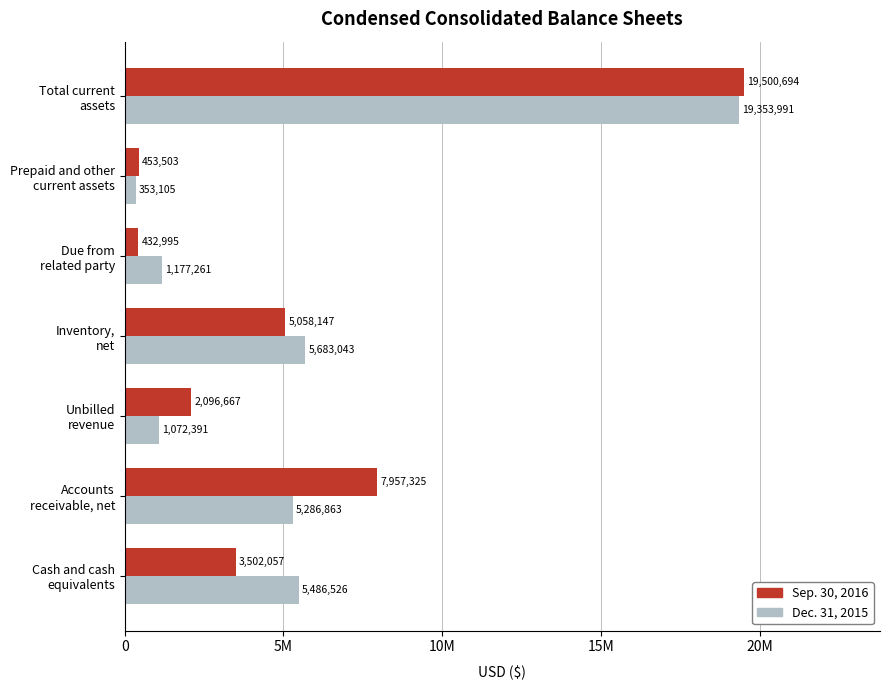

Rank the categories by Dec. 31, 2015 value from highest to lowest.

Total current
assets, Inventory,
net, Cash and cash
equivalents, Accounts
receivable, net, Due from
related party, Unbilled
revenue, Prepaid and other
current assets